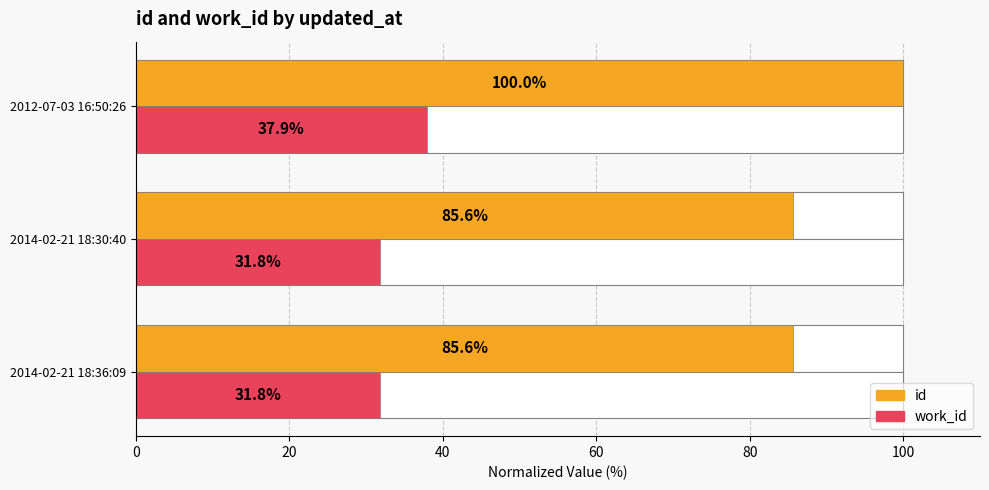

Which series has the widest spread of values?

id